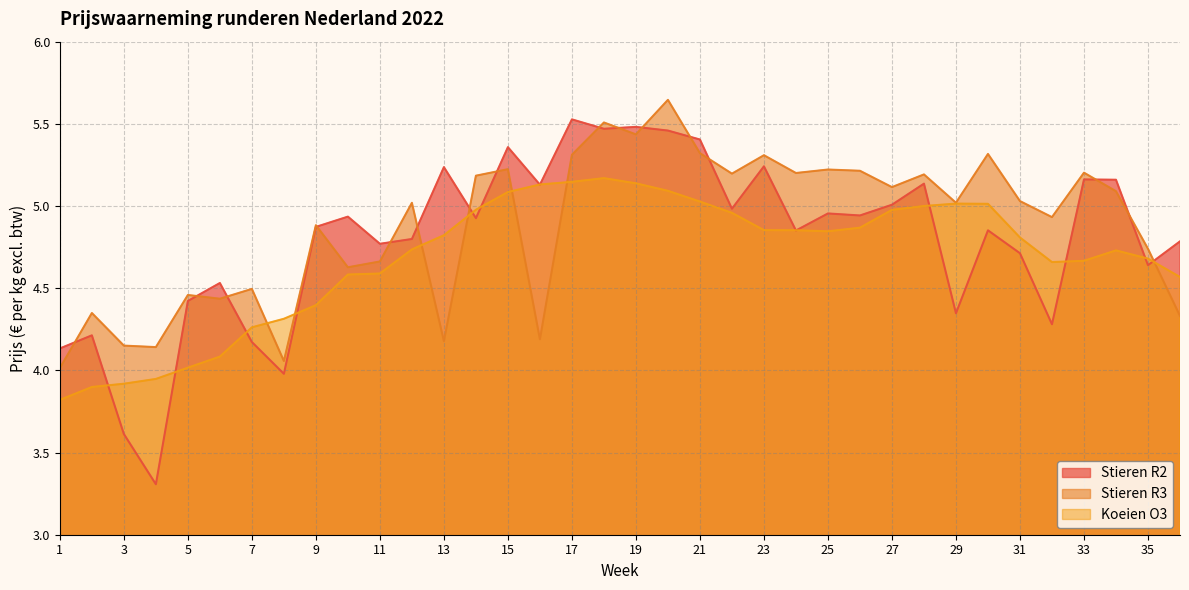

What is the difference between the Stieren R3 values at 17 and 33?

0.1